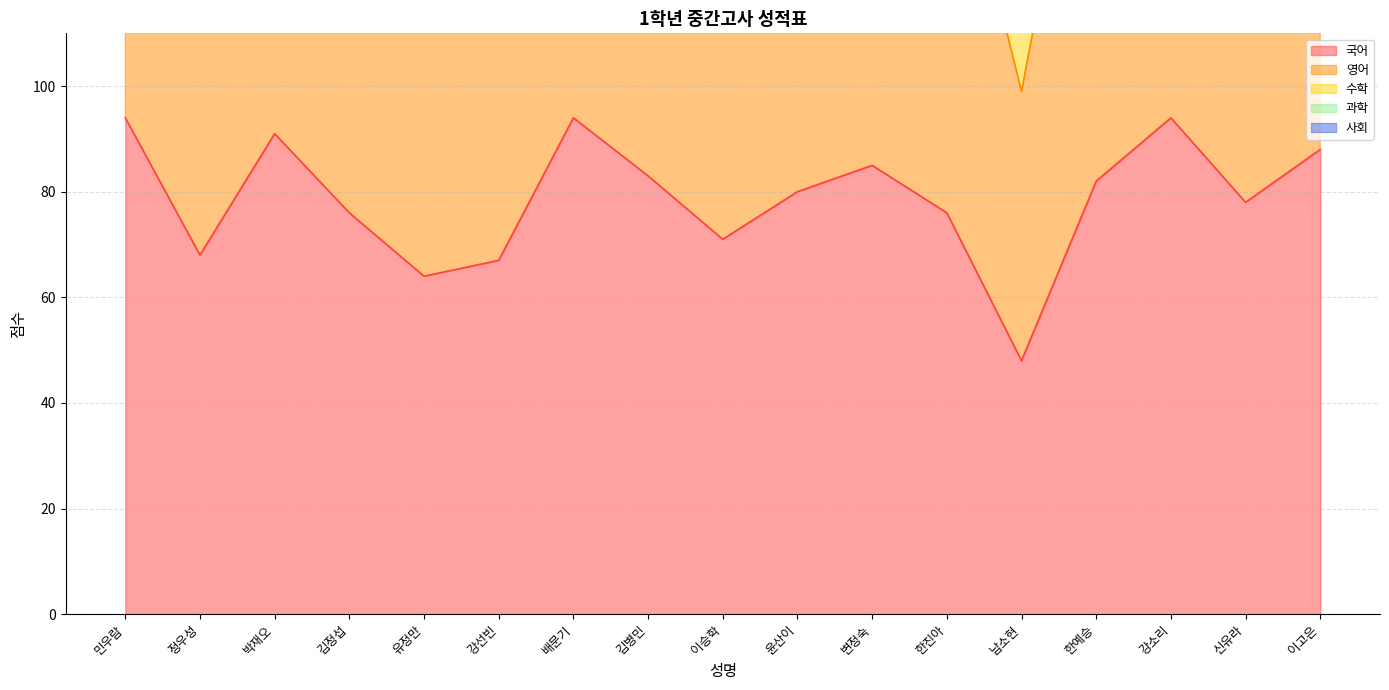

Which series has the largest range (max minus min)?

과학